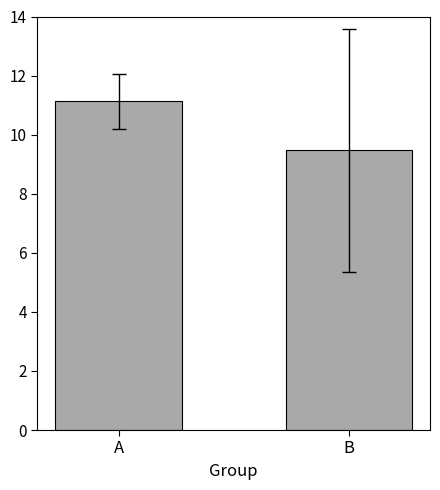

Between B and A, which is larger?

A